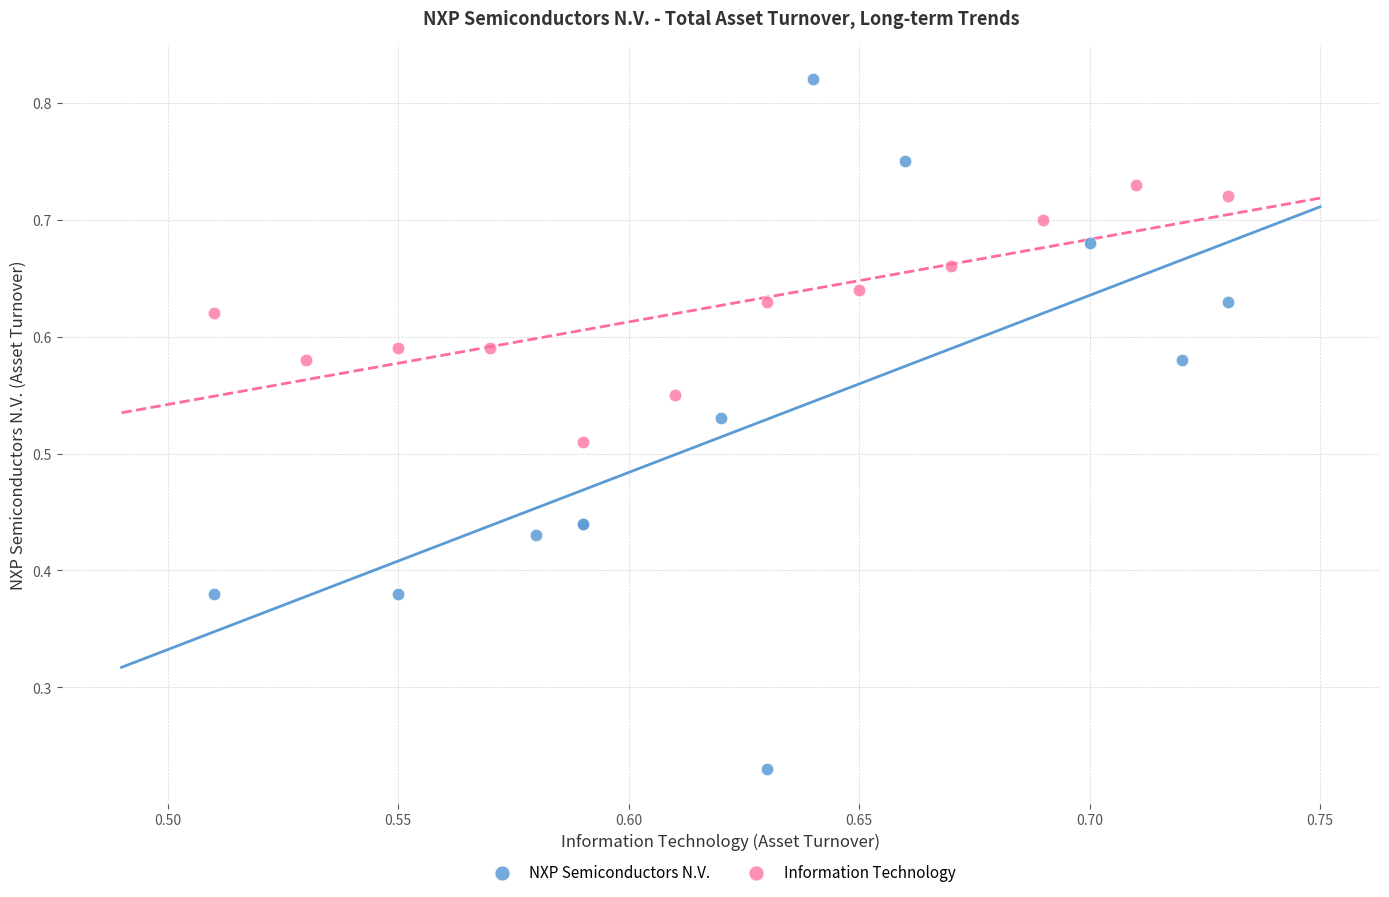

Which series reaches the minimum Y coordinate?

NXP Semiconductors N.V.